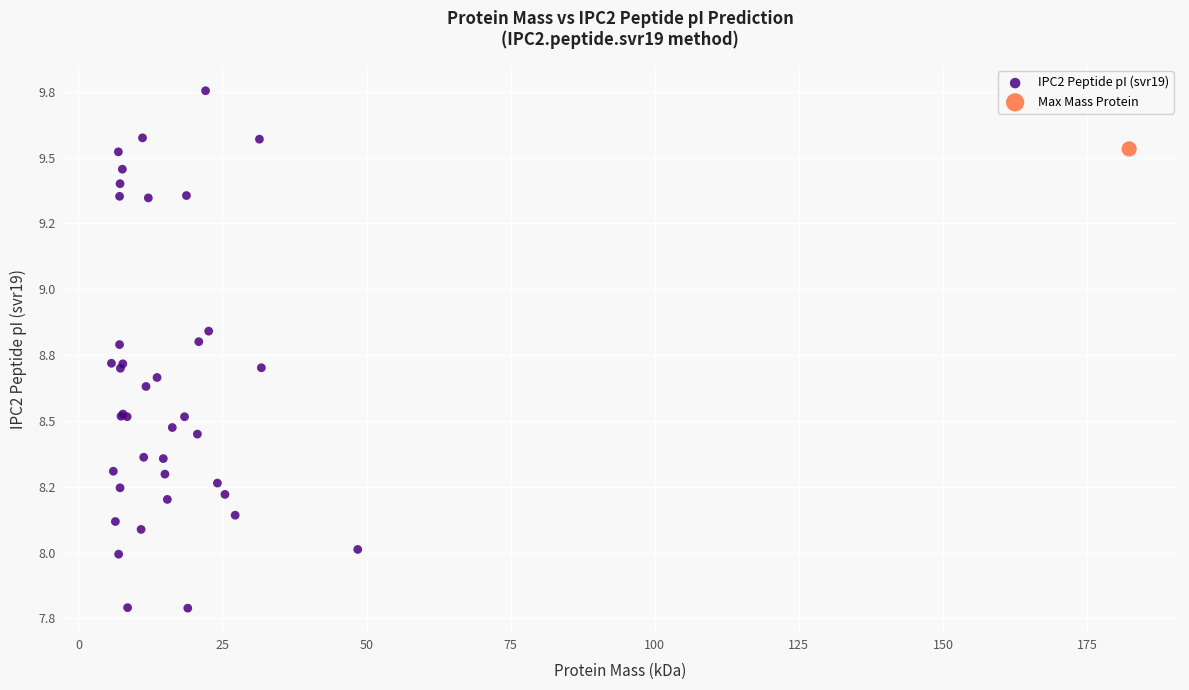

What are all the series names shown in the legend?

IPC2 Peptide pI (svr19), Max Mass Protein